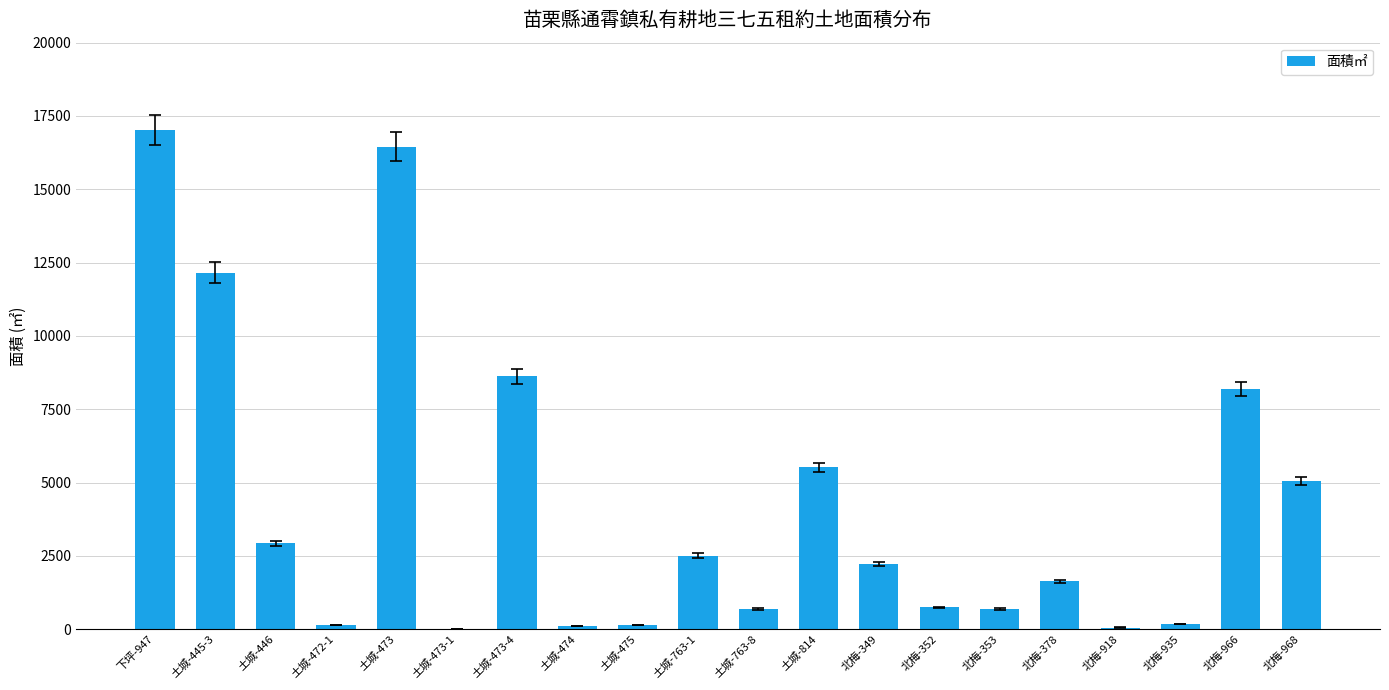

What is the sum of the values at 北梅-349 and 下坪-947?

19256.9